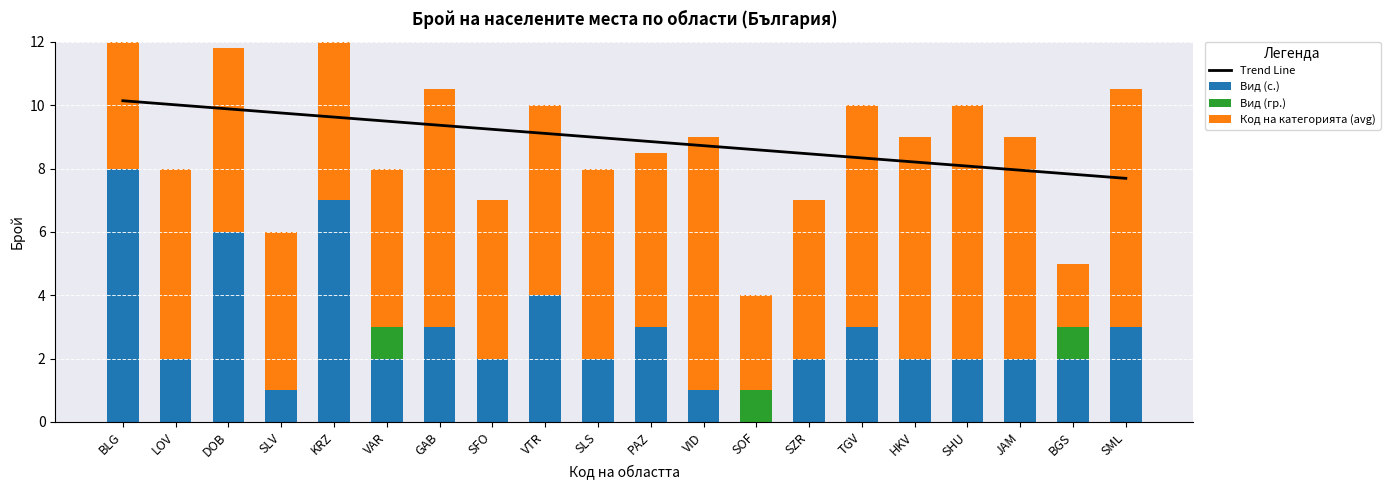

How many values in the Вид (гр.) series exceed 0?

3